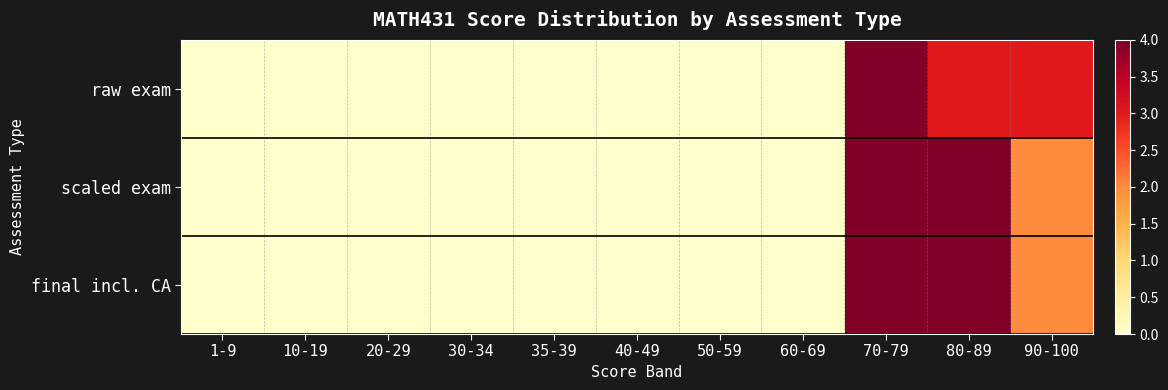

Rank the series at 90-100 from highest to lowest value.

raw exam, scaled exam, final incl. CA